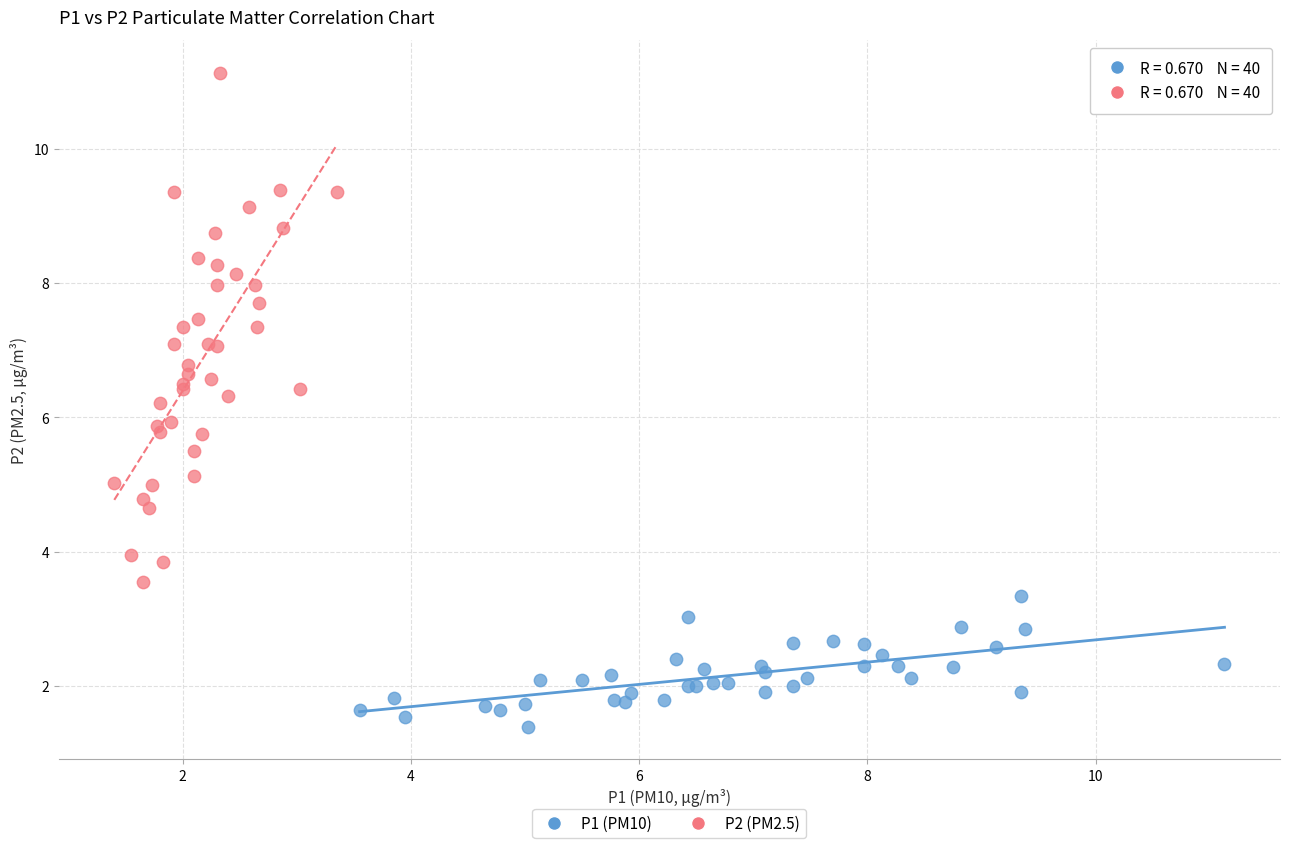

What are all the series names shown in the legend?

P1 (PM10), P2 (PM2.5)